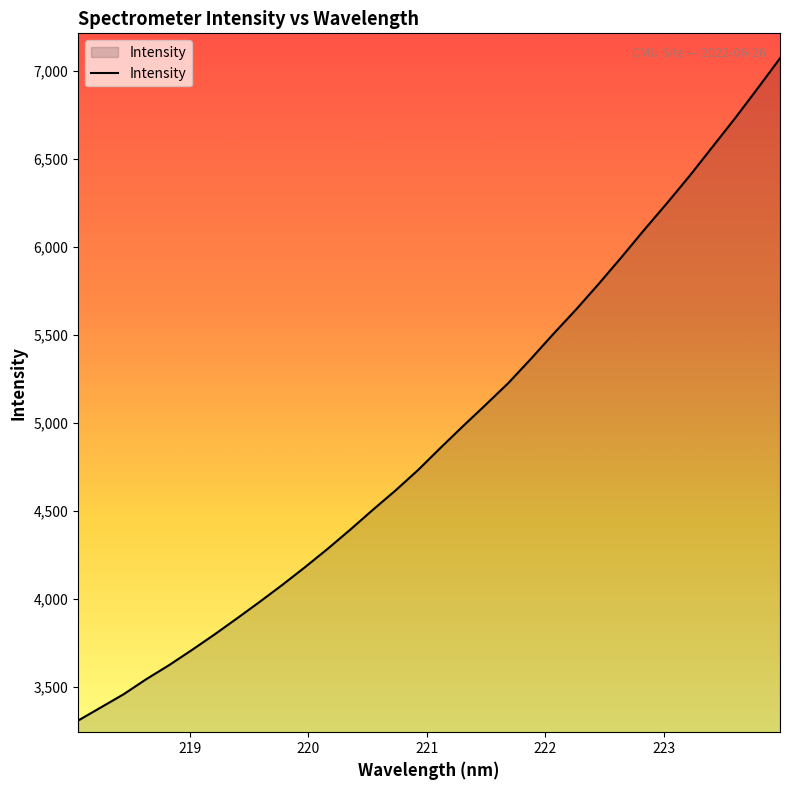

What is the maximum value shown in the chart?

7071.0